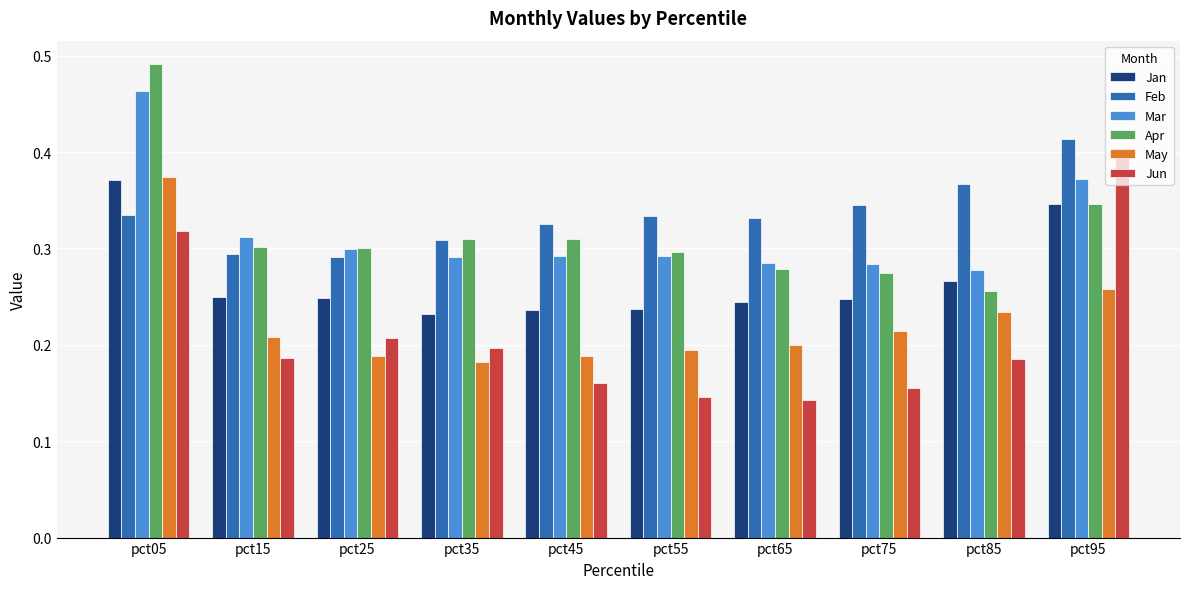

Count the May values in the range 0 to 1.

10